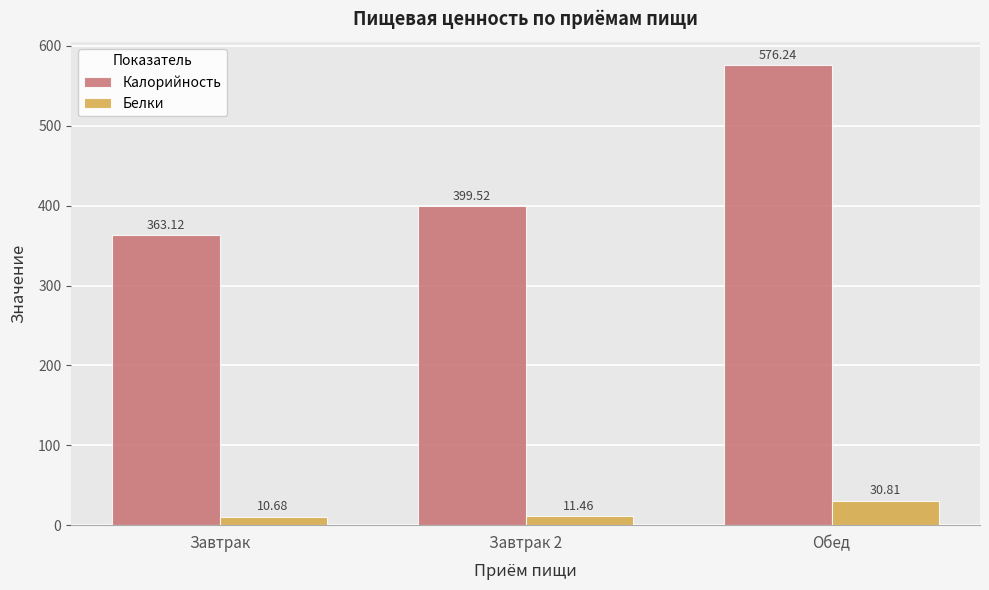

Which series changed the most between Завтрак and Завтрак 2?

Калорийность